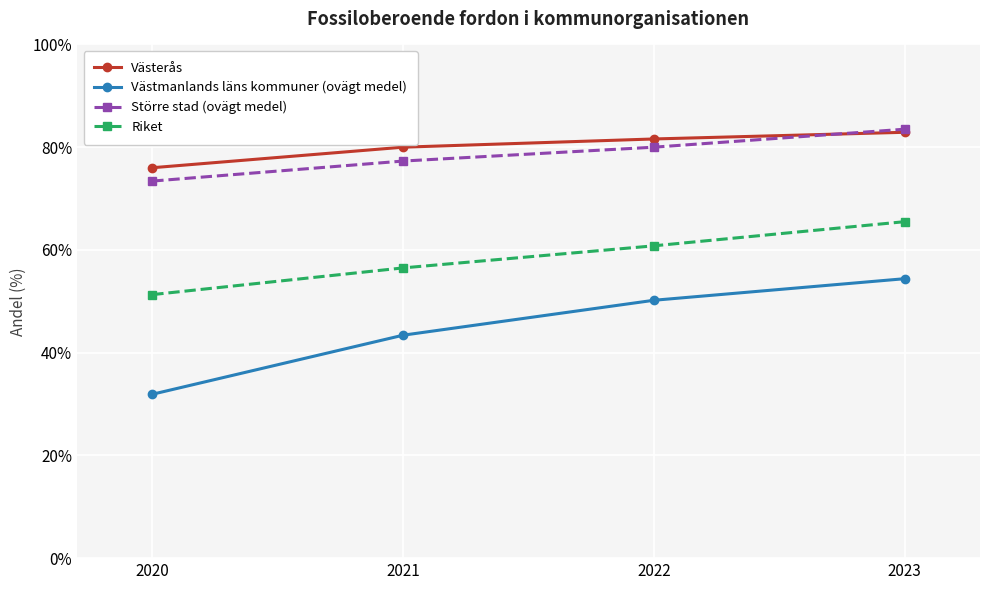

Is the value of Västmanlands läns kommuner (ovägt medel) at 2020 greater than the value of Västerås at 2023?

No